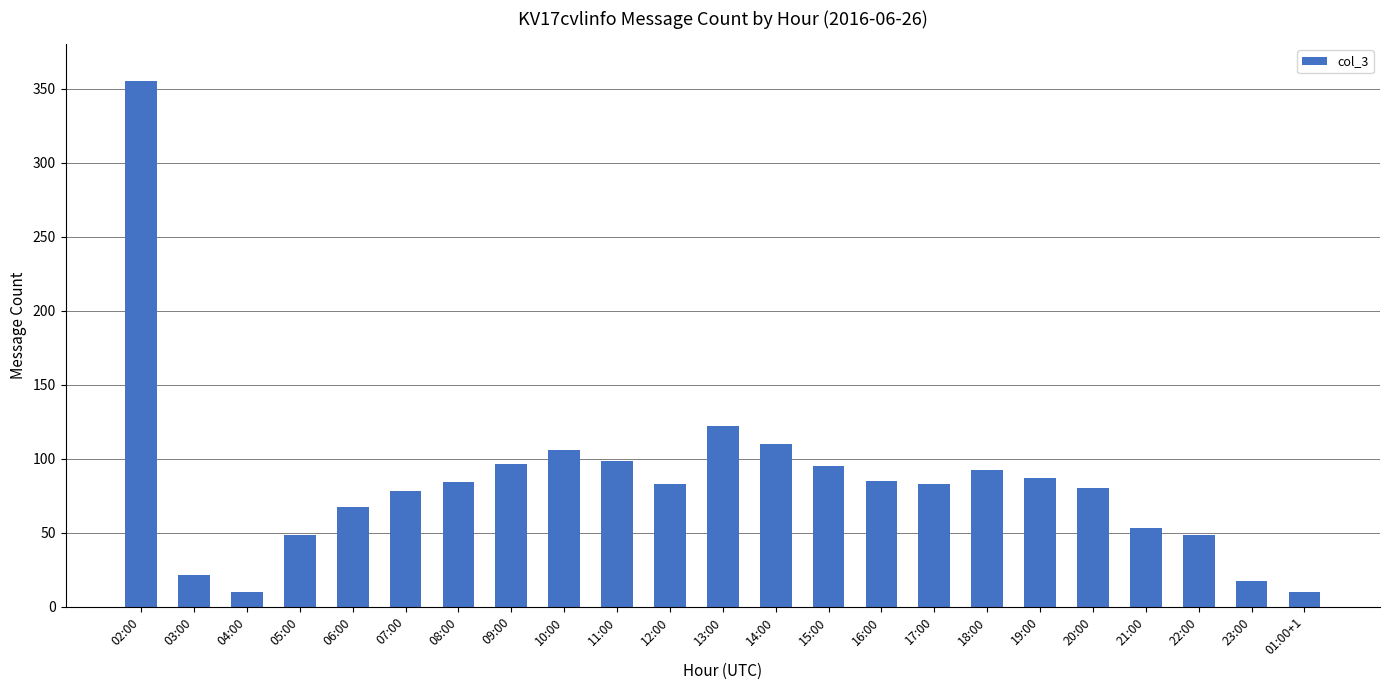

What is the maximum value shown in the chart?

355